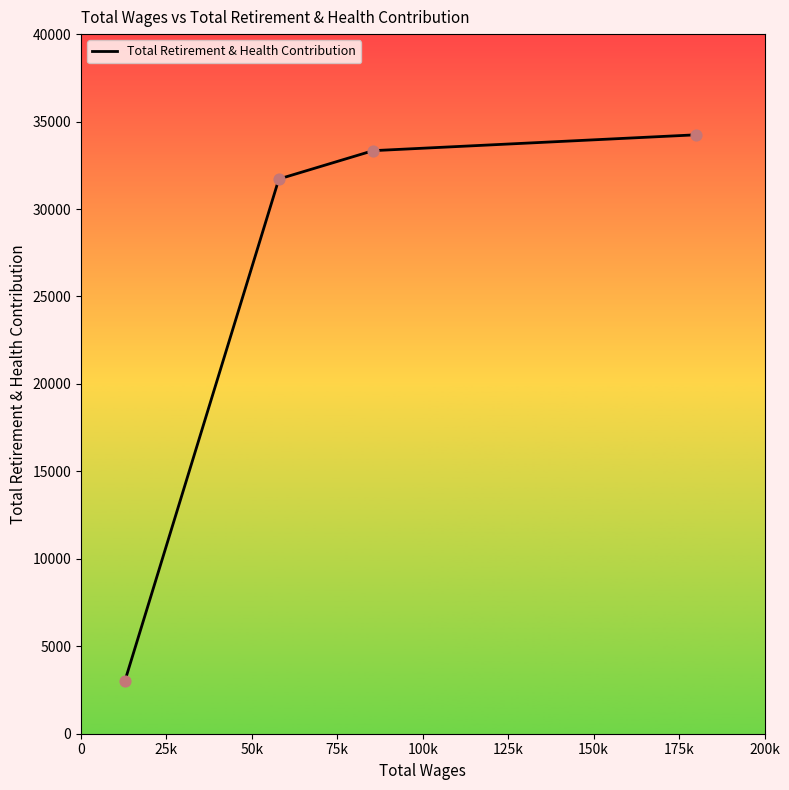

What is the maximum value shown in the chart?

34244